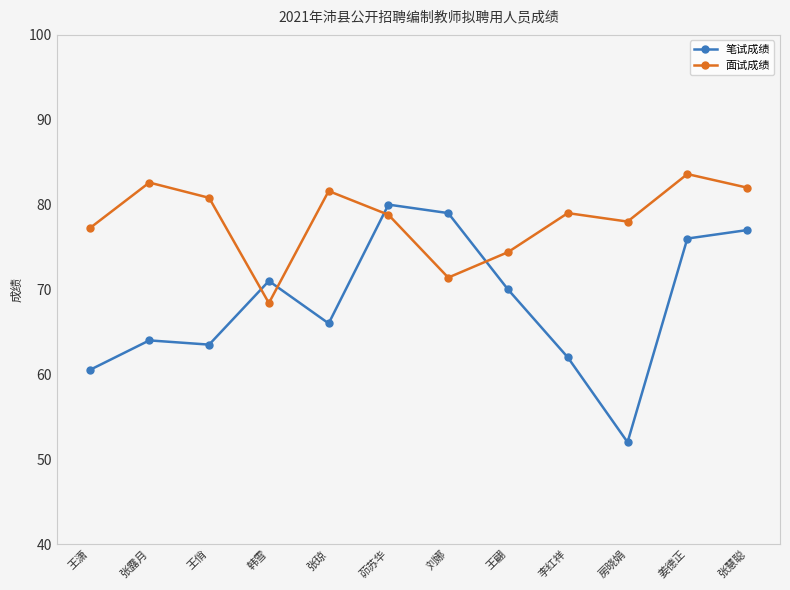

Does the chart display data point markers on the line(s)?

Yes